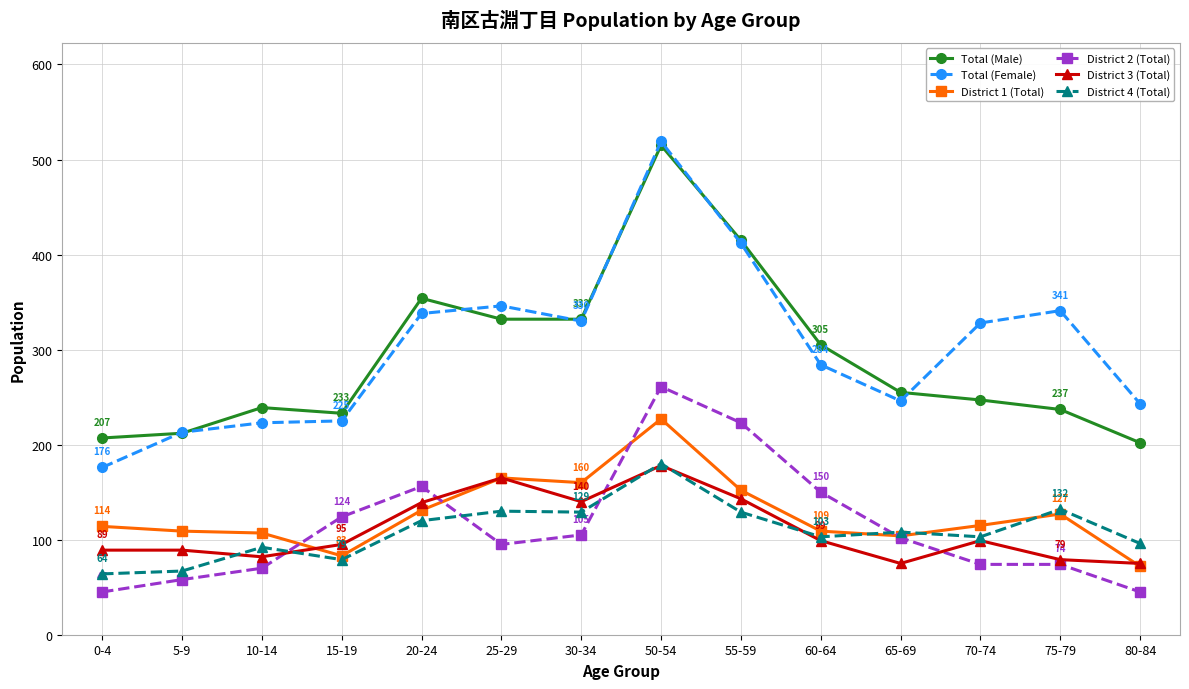

What are all the series names shown in the legend?

Total (Male), Total (Female), District 1 (Total), District 2 (Total), District 3 (Total), District 4 (Total)